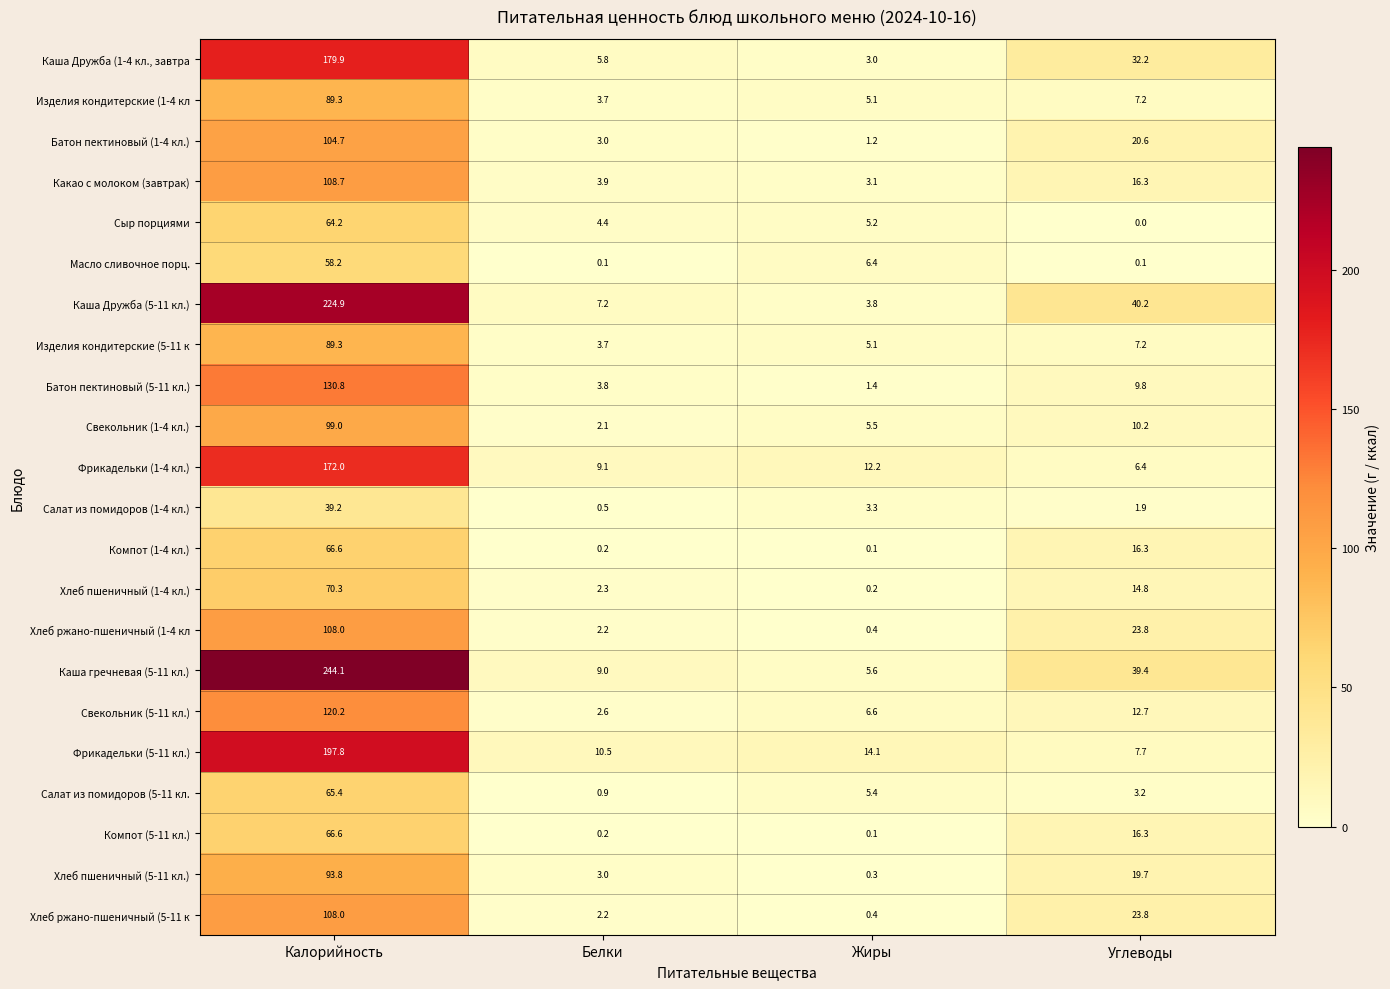

Which series has the widest spread of values?

Каша гречневая (5-11 кл.)